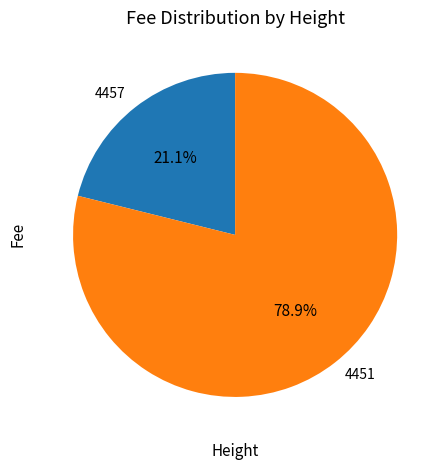

Combined, do 4457 and 4451 account for over 50%?

Yes